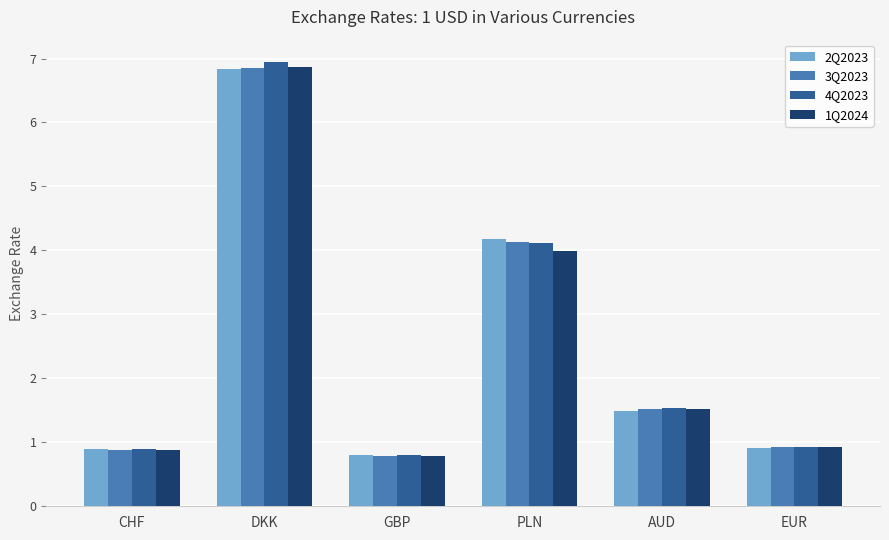

Which series has the largest range (max minus min)?

4Q2023